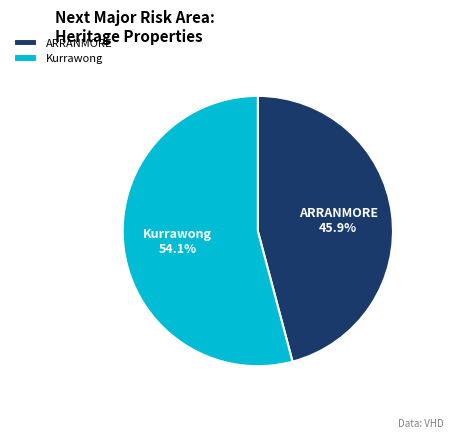

To the nearest percent, what portion does Kurrawong represent?

54%